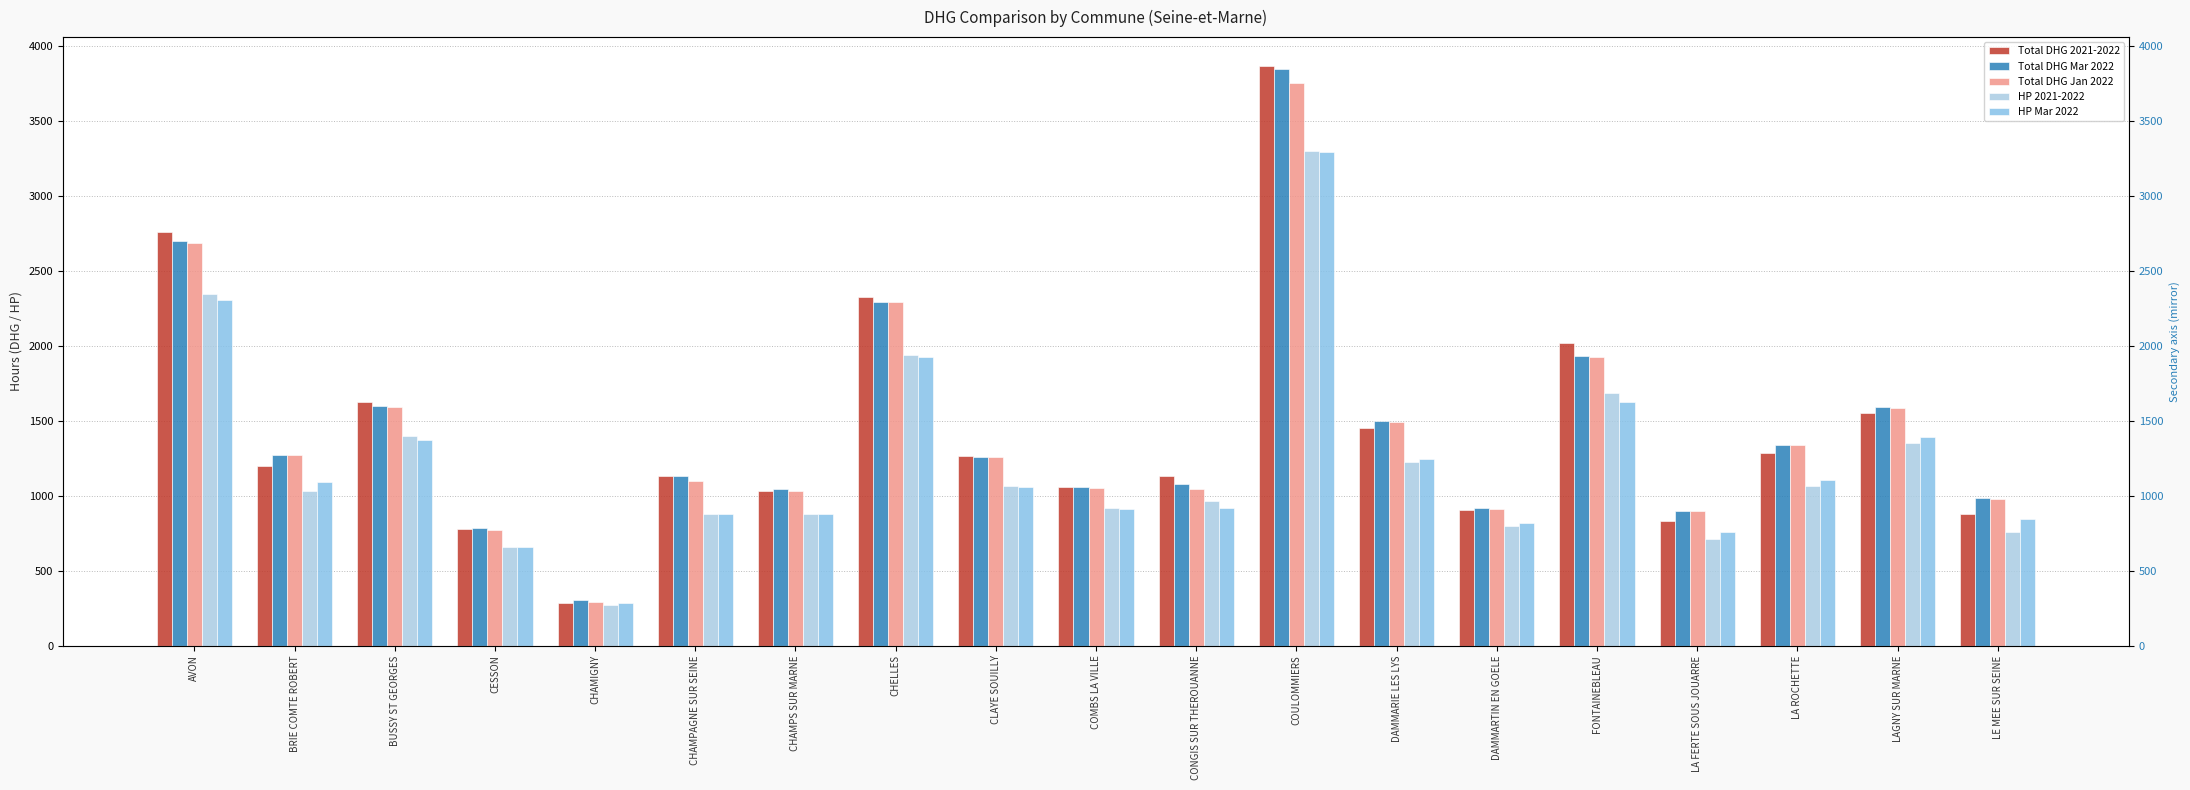

Count the number of data series in this chart.

5